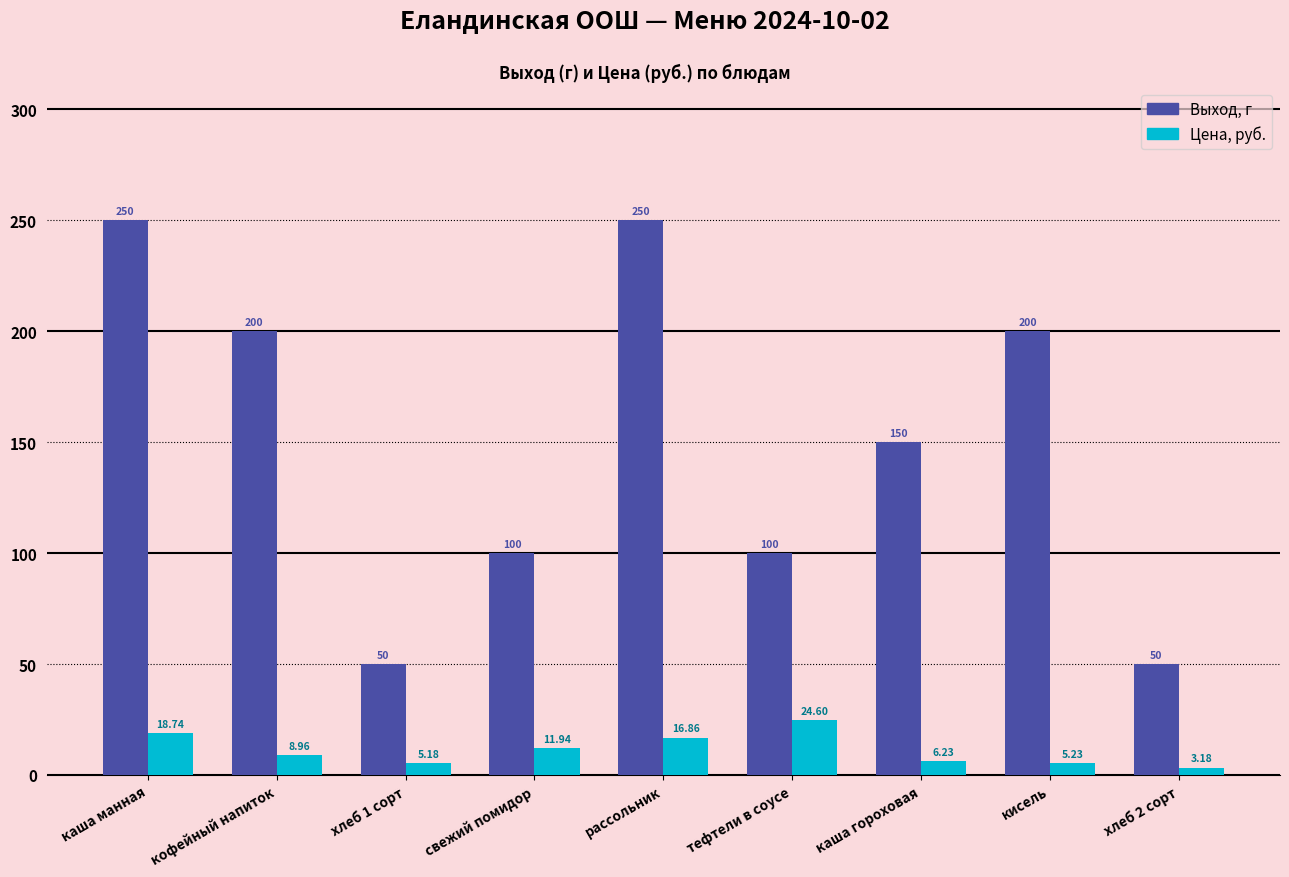

List the series in order of their peak value, highest first.

Выход, г, Цена, руб.